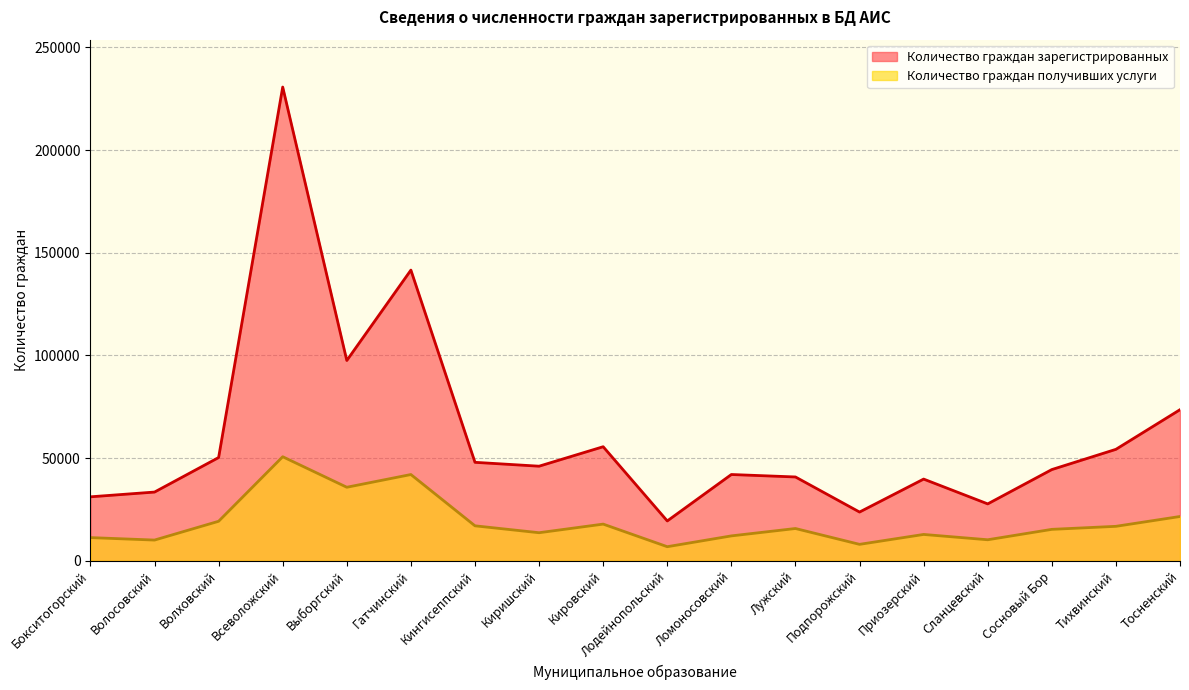

Which label corresponds to the largest value in the chart?

Всеволожский